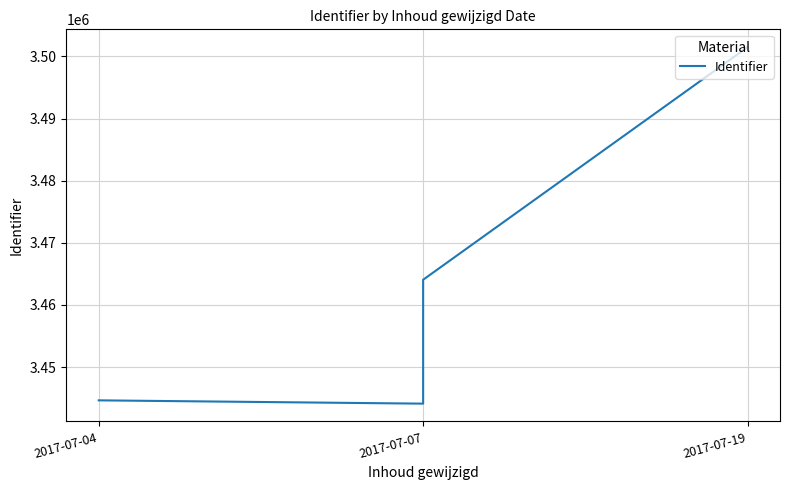

Where is the data nearest to the value 3472797?

7